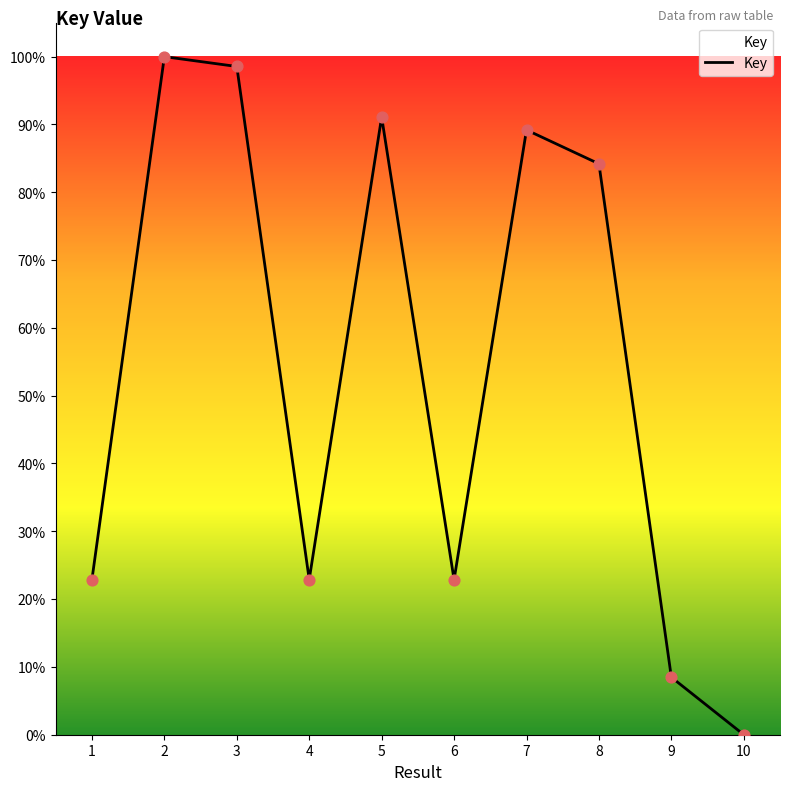

What is the change in value from 2 to 8?

-15.8